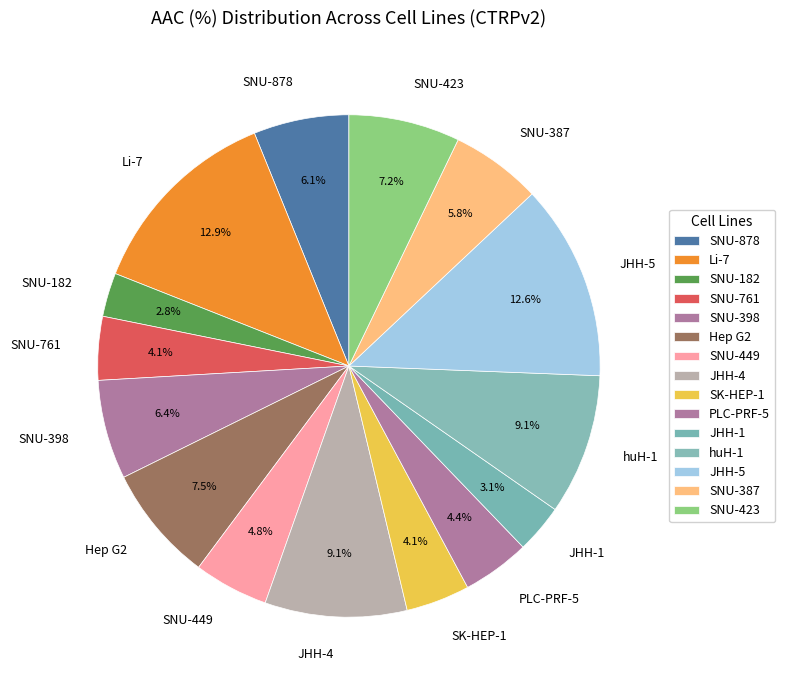

Count the number of slices in the pie.

15